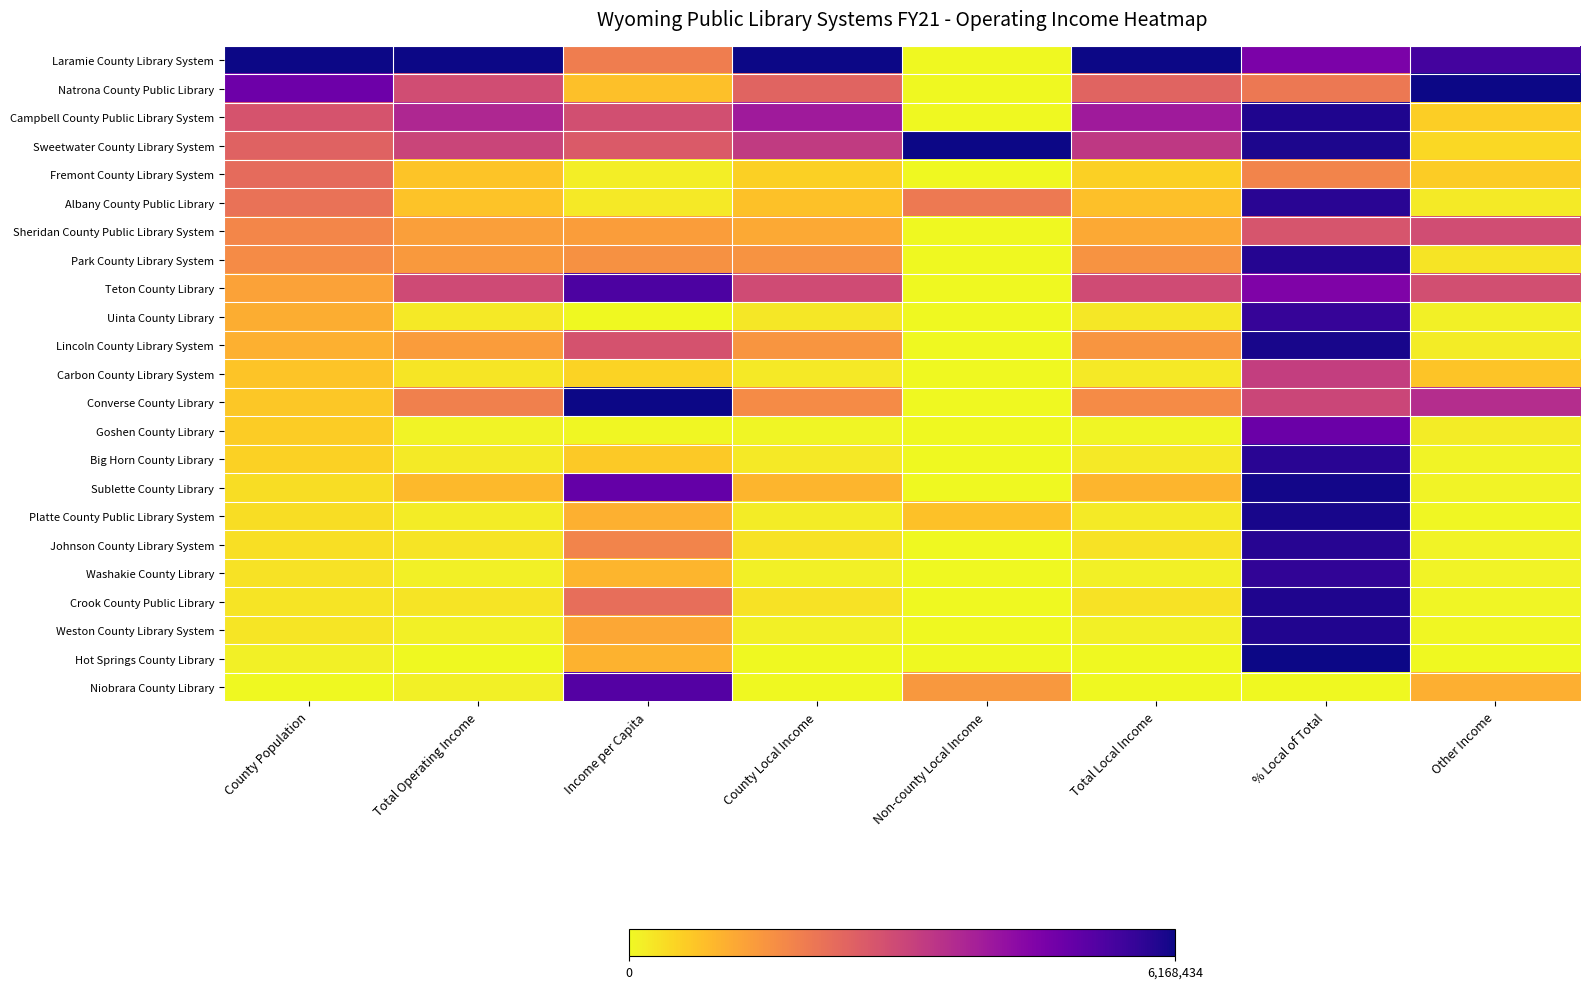

Which category has the highest value across all series?

County Population